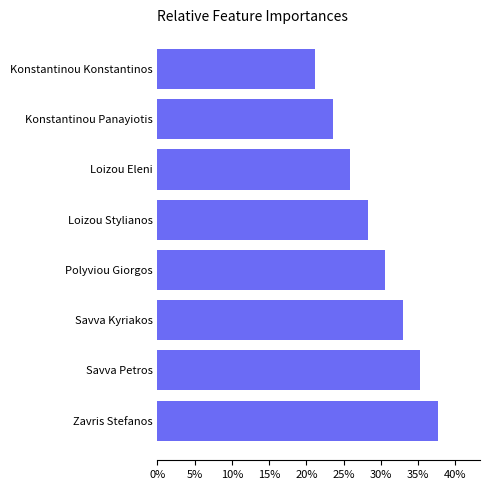

Between Zavris Stefanos and Savva Petros, which is larger?

Zavris Stefanos